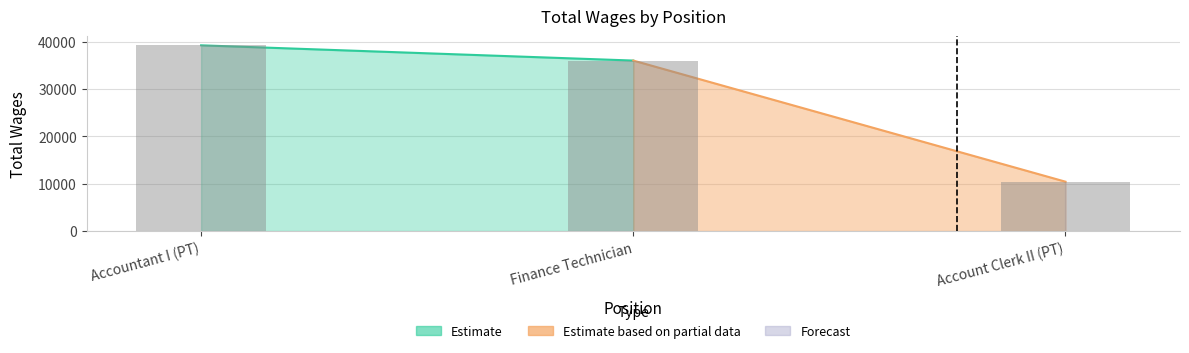

How many categories are shown in the chart?

3